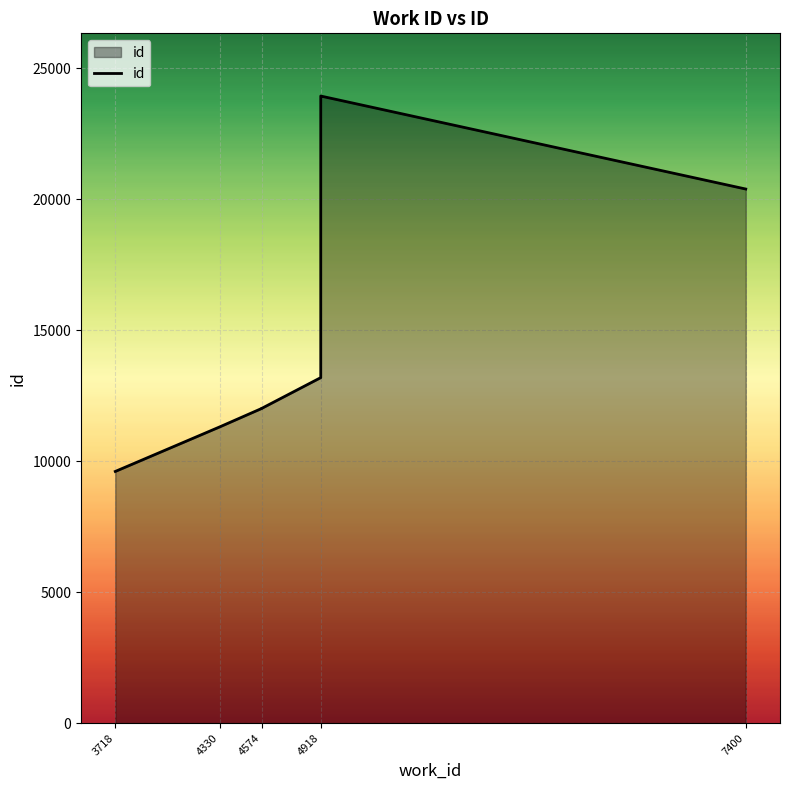

What position from the left is 7400?

5